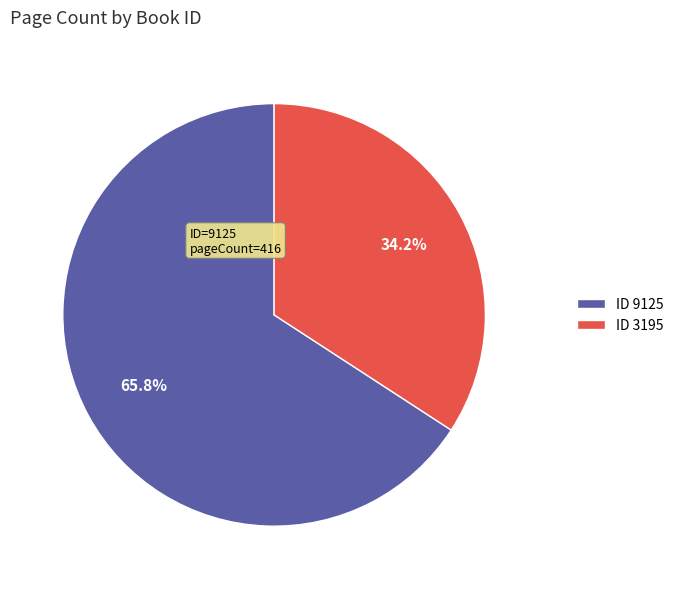

Which category has the biggest portion of the pie?

ID 9125